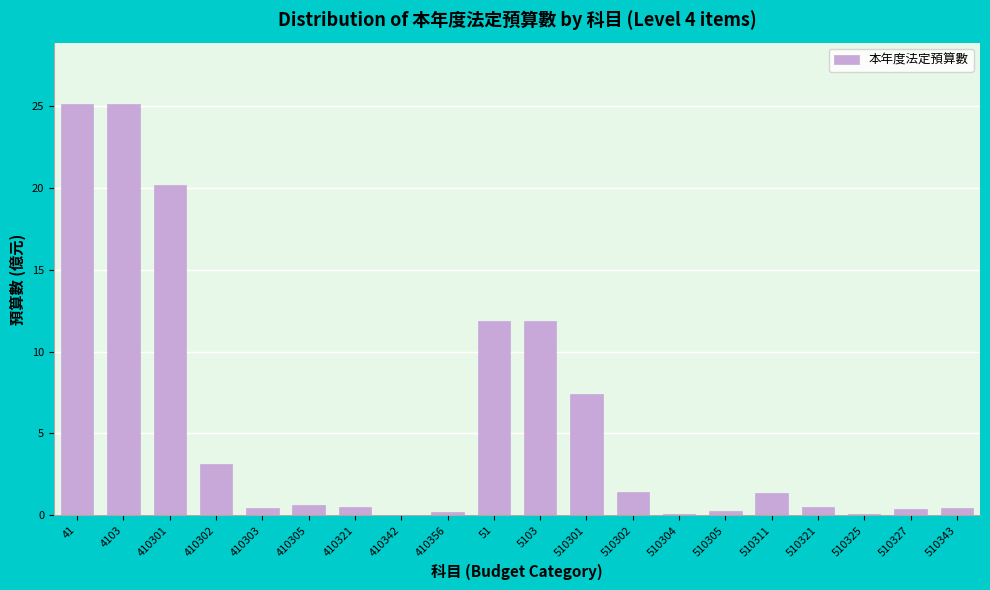

True or false: the data shows 17.9 at 51.

False